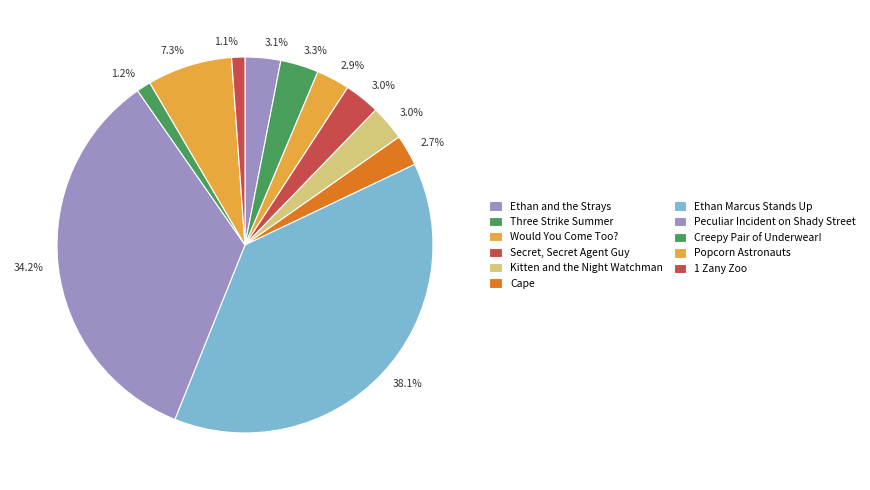

To the nearest percent, what is the difference between the Creepy Pair of Underwear! and Three Strike Summer slice percentages?

2%